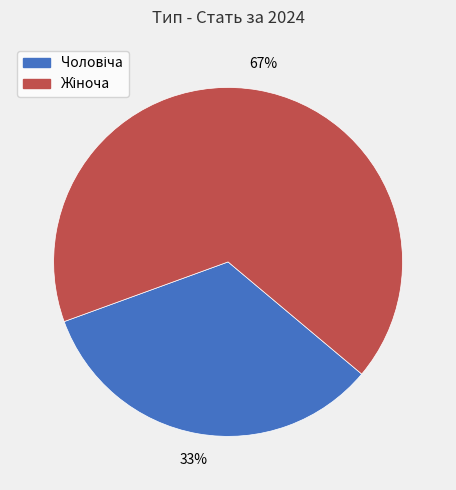

Is there any slice that represents more than half of the pie?

Yes